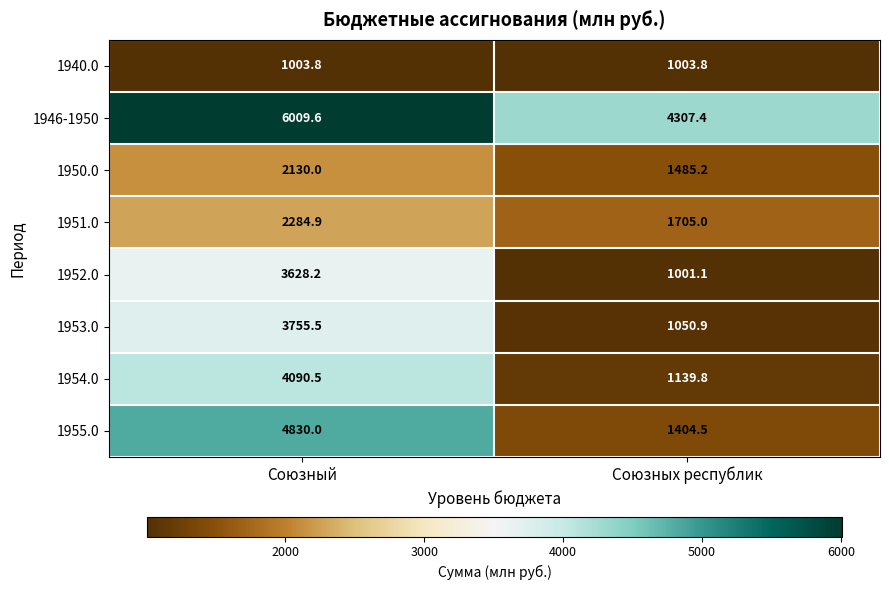

What is the sum of all 1951.0 values?

3989.9